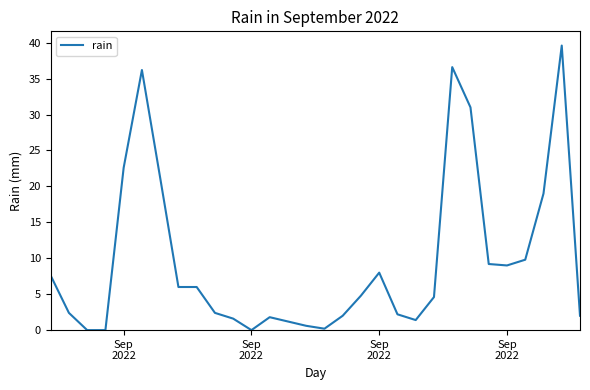

What is the difference between the maximum and minimum values?

39.6